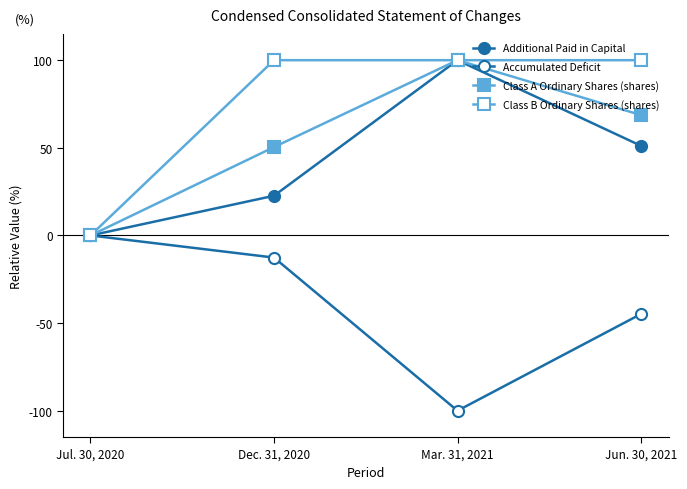

Does the chart have visible grid lines?

No